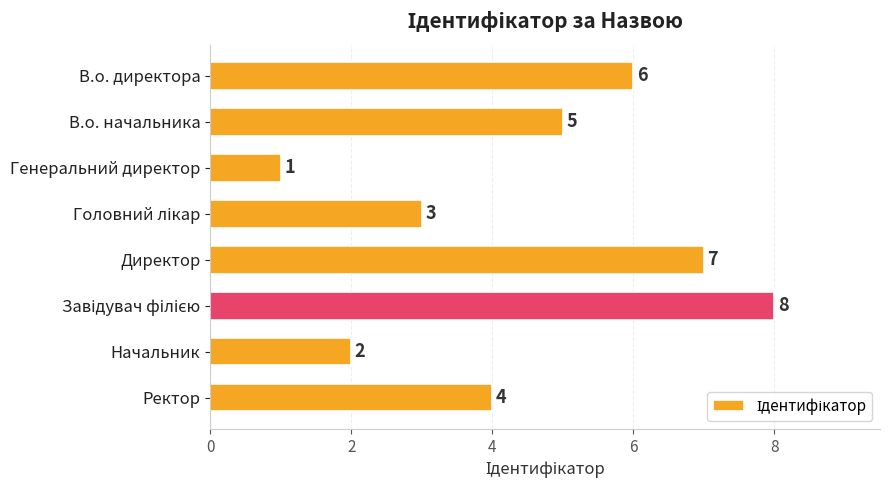

What is the change in value from Генеральний директор to Начальник?

+1